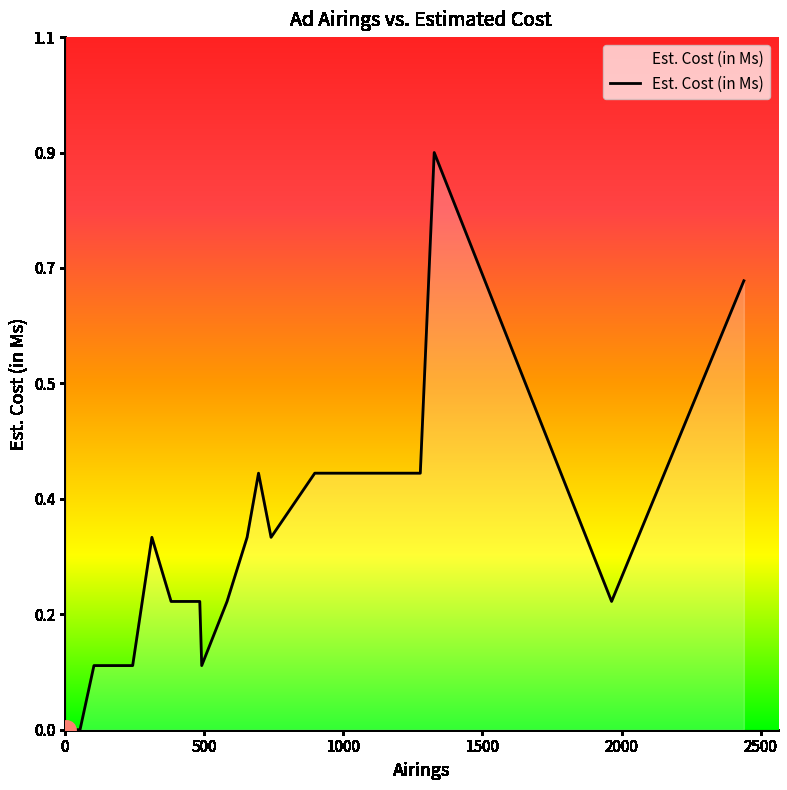

Does the chart have visible grid lines?

No